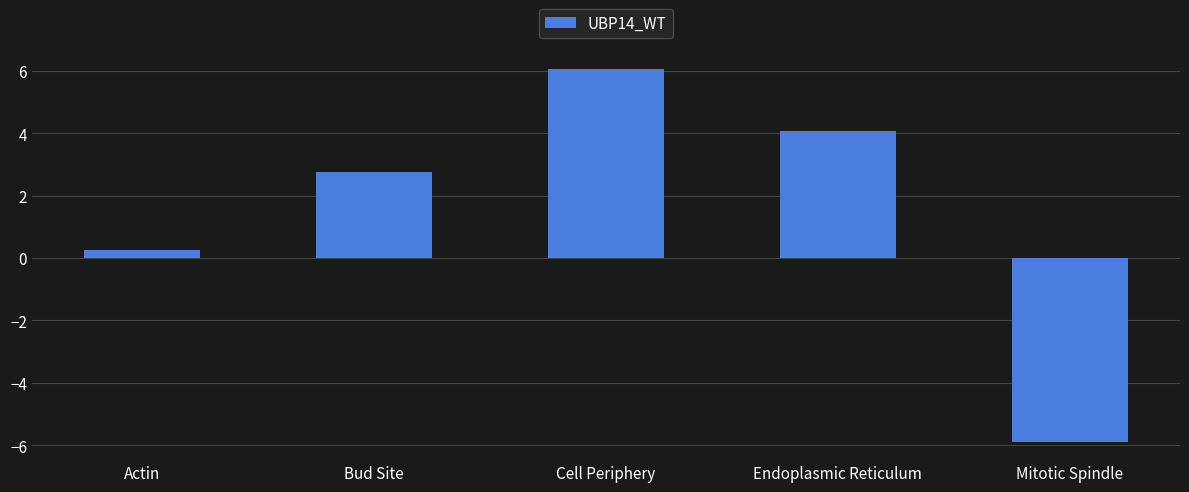

At which label is the value closest to 0?

Actin